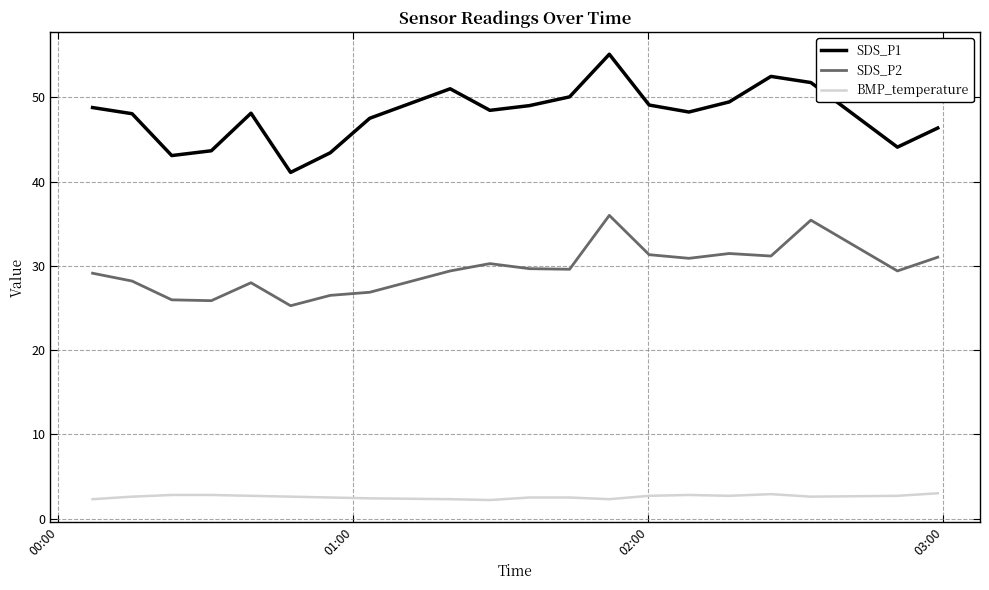

What is the difference between the maximum and minimum values in the SDS_P2 series?

10.7